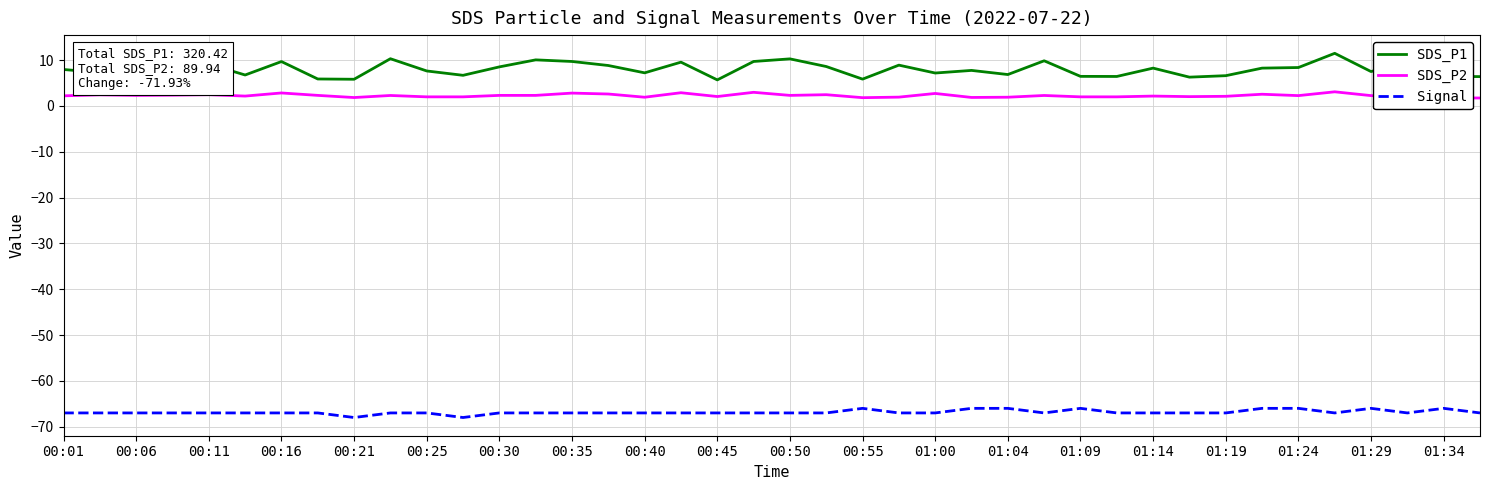

What is the difference between the second highest and minimum values in the SDS_P1 series?

4.6